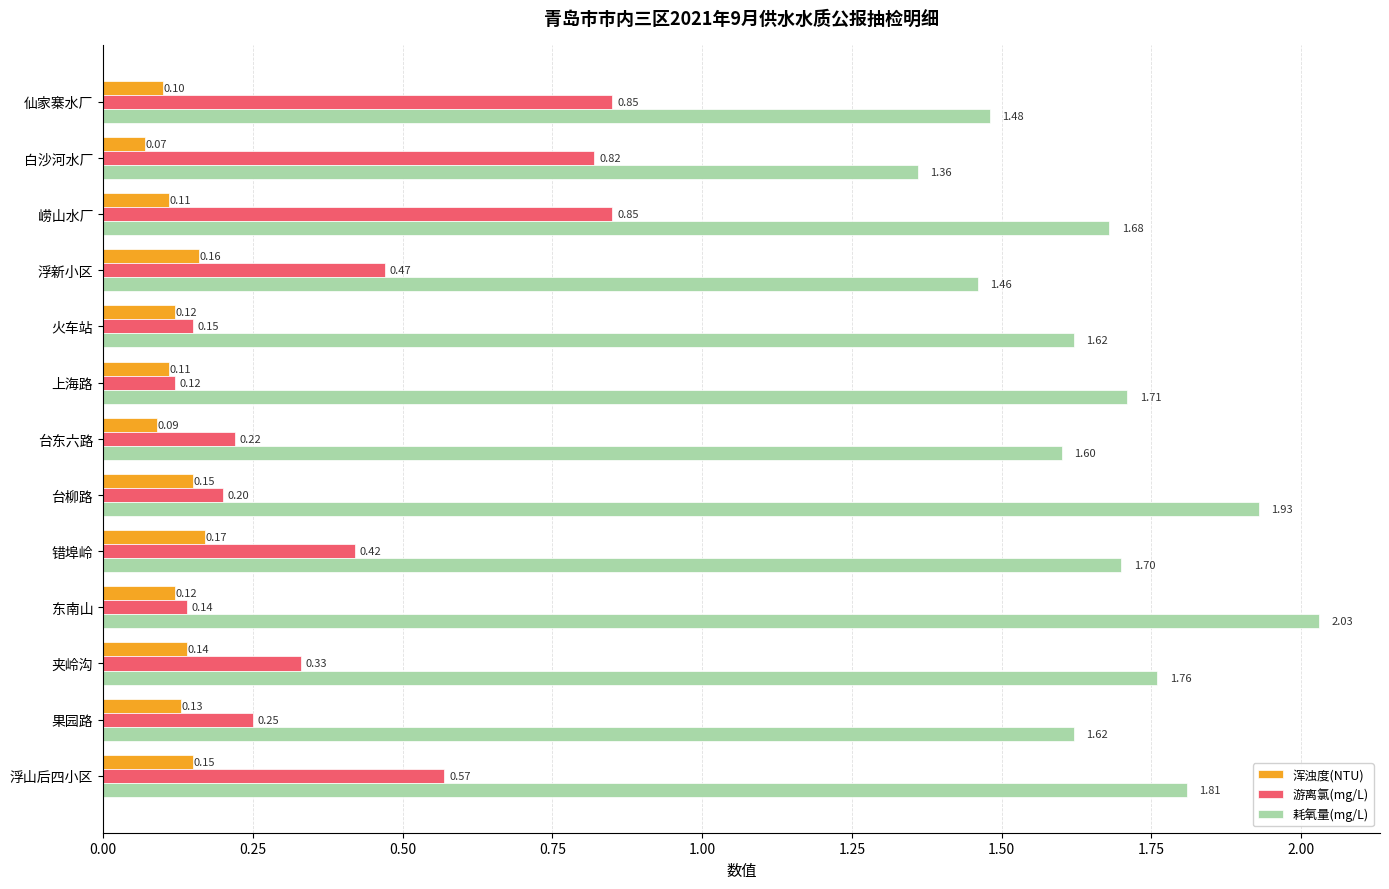

What is the lowest value of the 浑浊度(NTU) series?

0.1